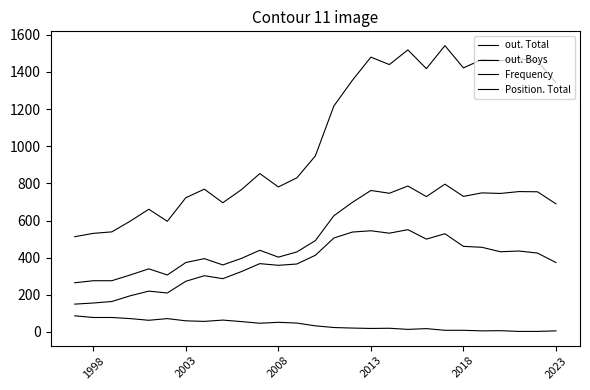

In out. Total, how many points are higher than both neighbors (excluding endpoints)?

8